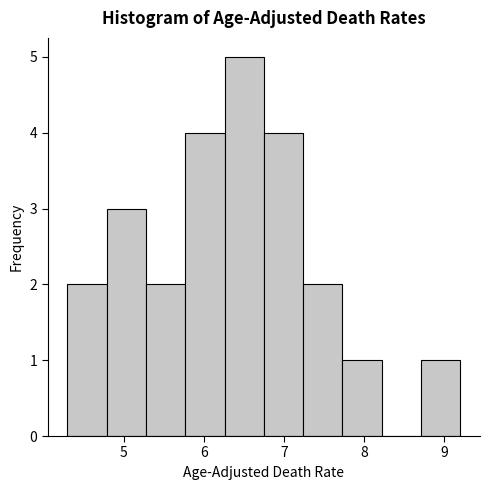

Reading left to right, transcribe this chart: for each bar, give the range it covers on the x-axis and its height. Neither the bar edges nor the heights are printed on the chart, so give them approximately, as read against the axes.

4.30 to 4.79: 2
4.79 to 5.28: 3
5.28 to 5.77: 2
5.77 to 6.26: 4
6.26 to 6.75: 5
6.75 to 7.24: 4
7.24 to 7.73: 2
7.73 to 8.22: 1
8.22 to 8.71: 0
8.71 to 9.20: 1